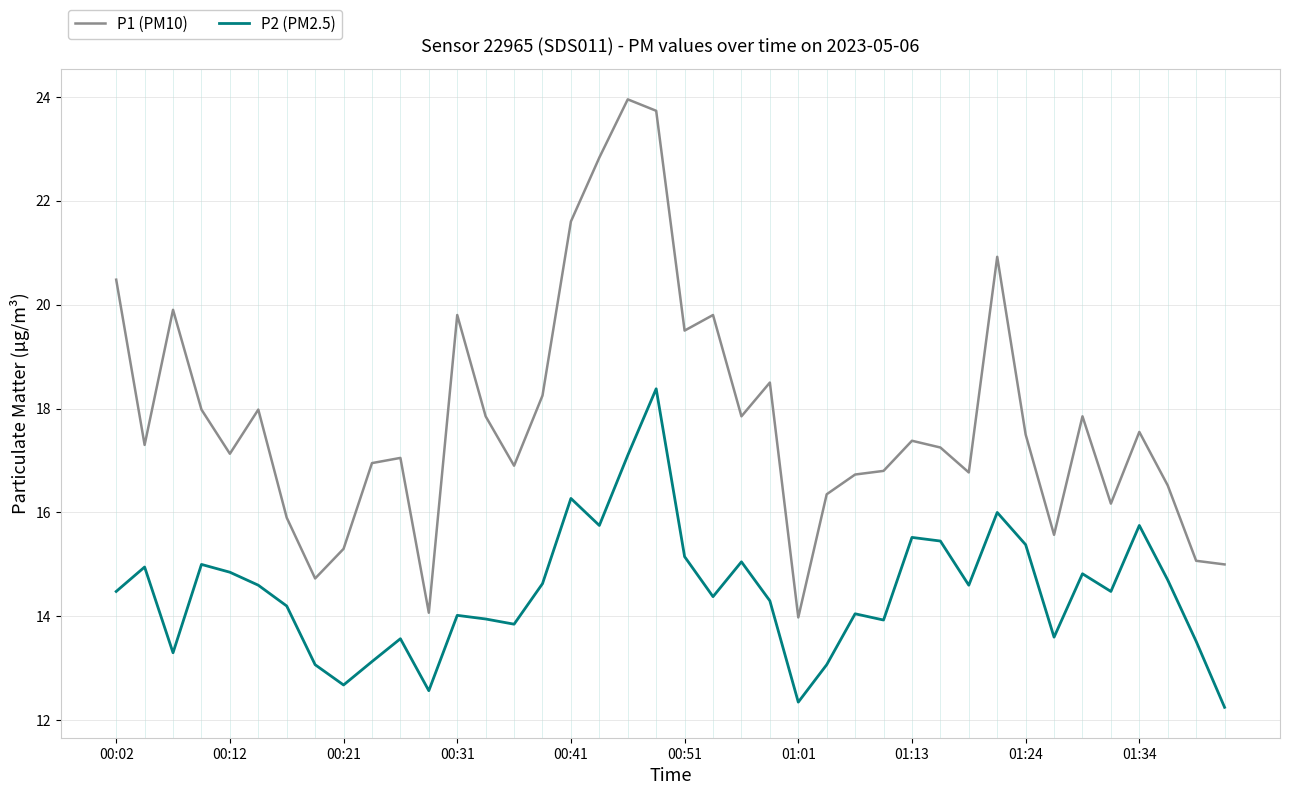

True or false: P2 (PM2.5) has more than 2 interior local peaks.

True